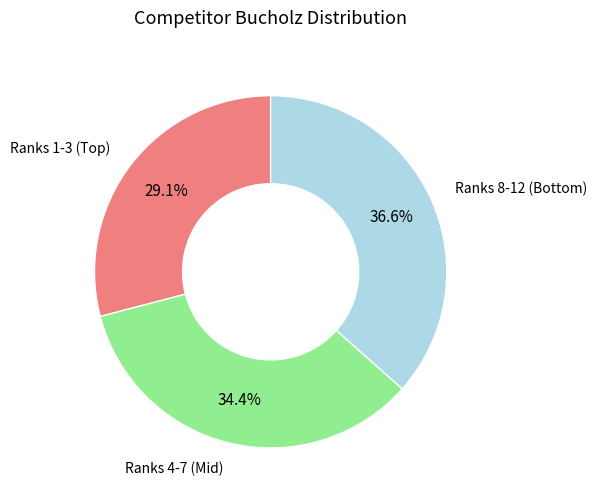

Does any single category account for the majority?

No